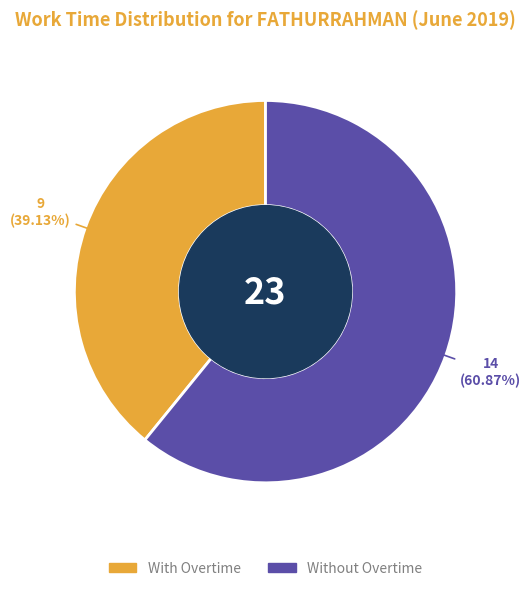

Is there a majority slice in this chart?

Yes